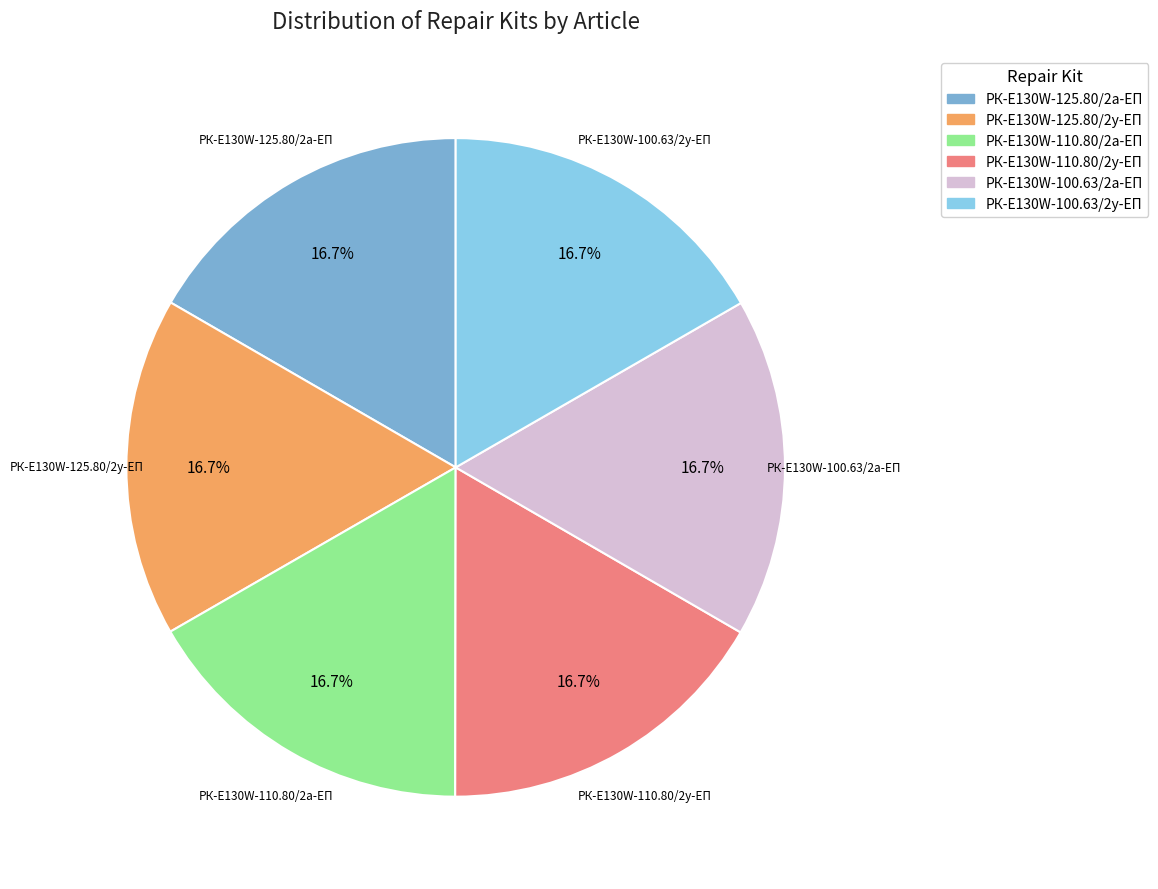

What portion of the pie excludes РК-E130W-125.80/2у-ЕП?

83.3%